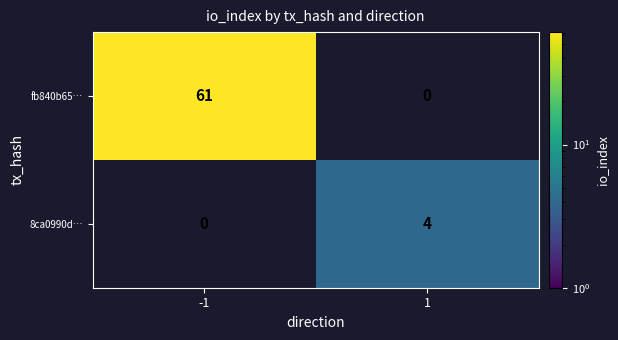

Is it true that fb840b65… equals 61 at -1?

True